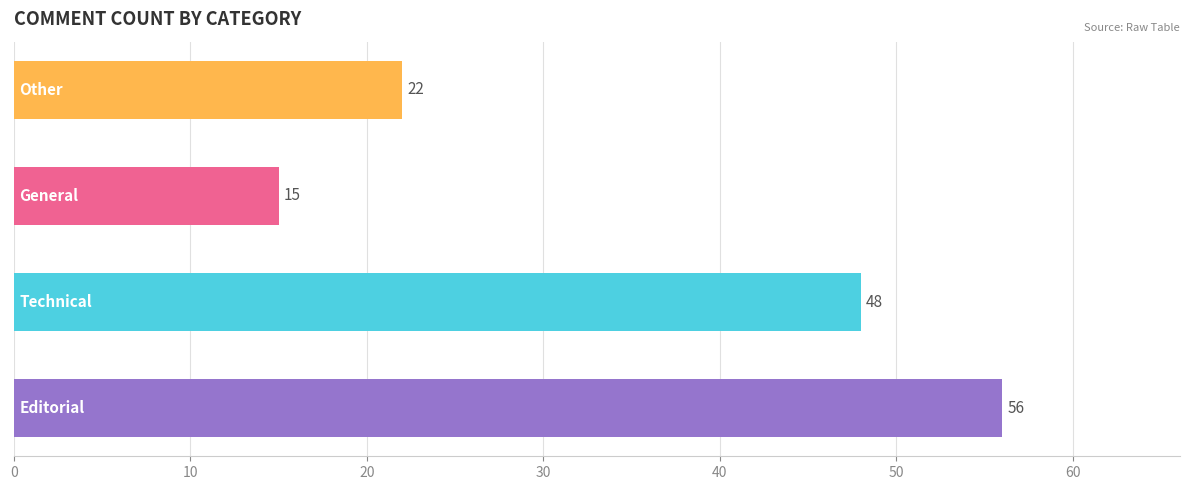

What is the sum of all values?

141